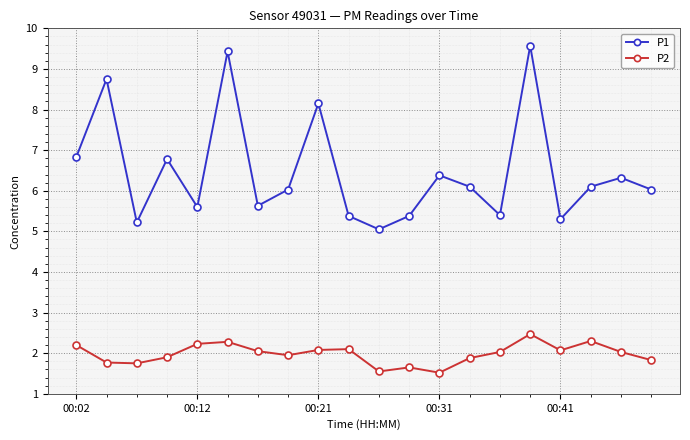

How many interior local valleys does the P2 series have?

5